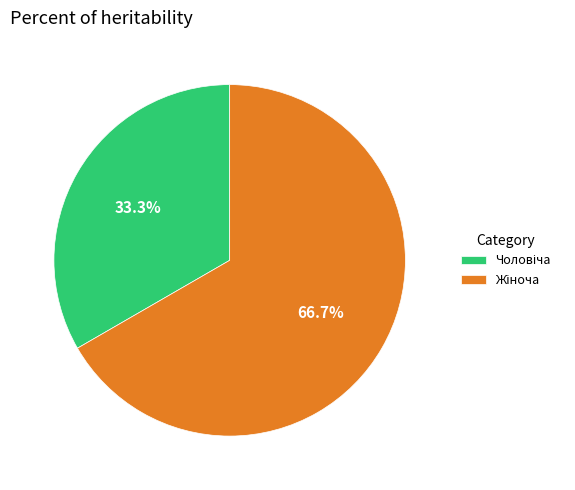

Does any single category account for the majority?

Yes